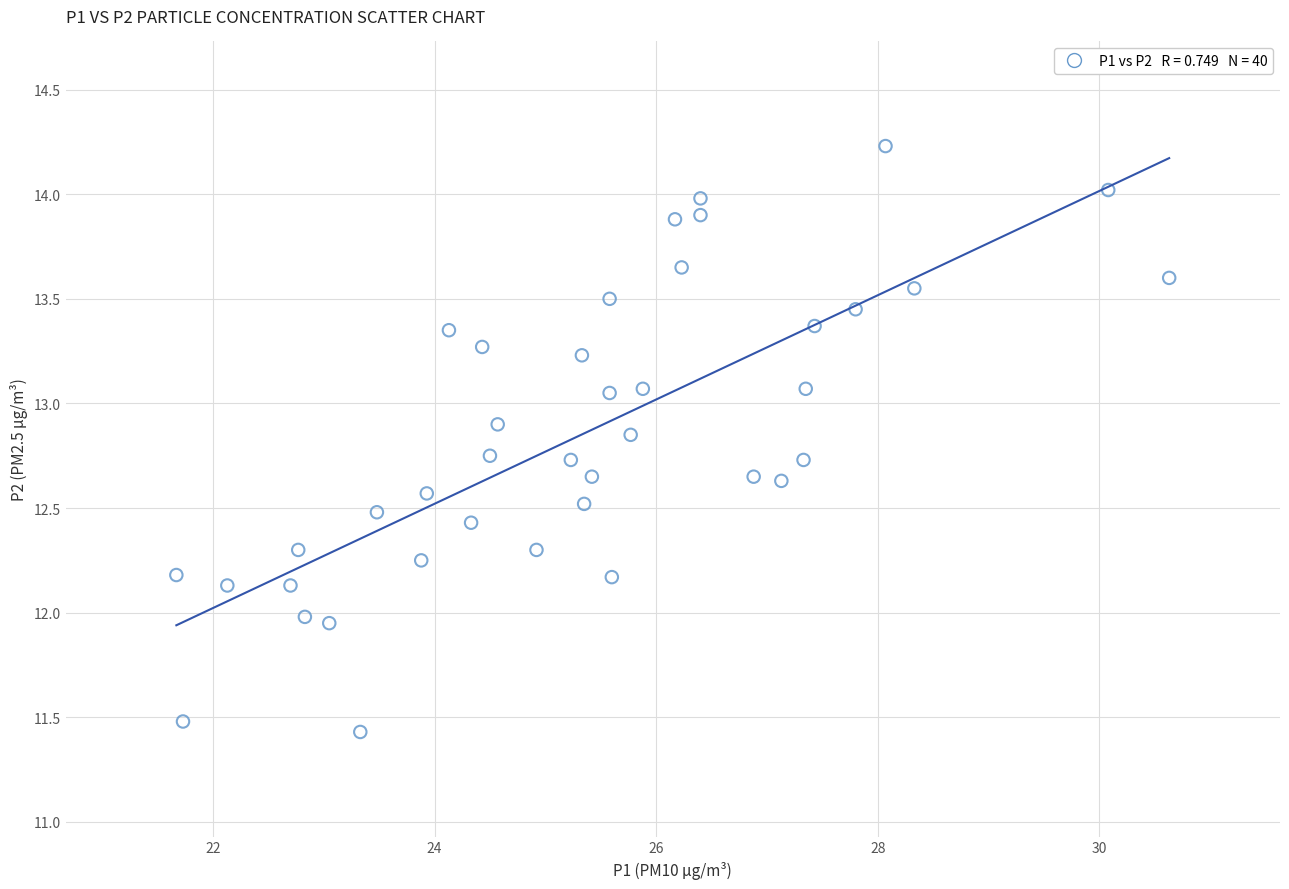

What is the range of X values (max minus min)?

9.0